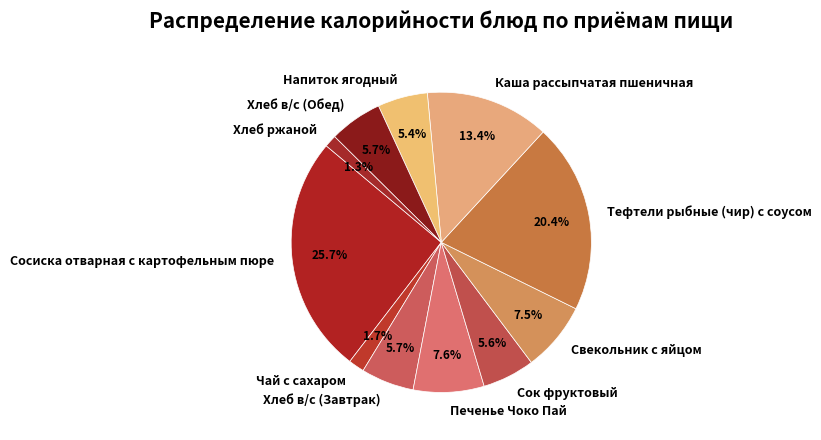

Is Чай с сахаром the majority of the pie?

No